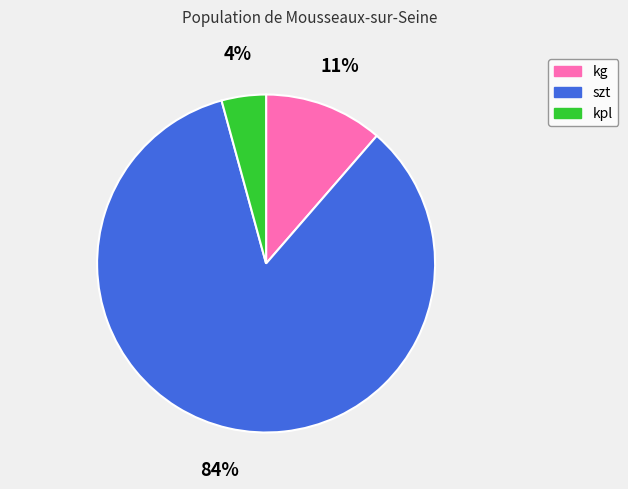

To the nearest percent, what is the average slice percentage?

33%